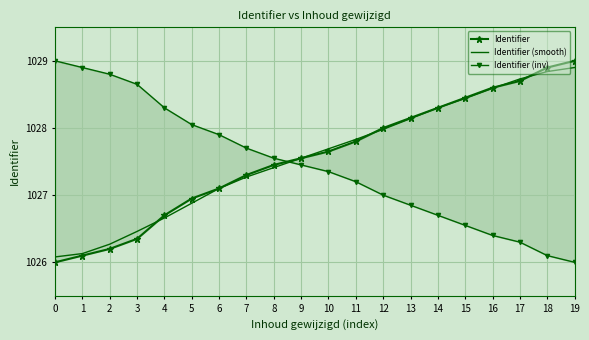

The Identifier (smooth) series shows 1027.3 at 7. True or false?

True